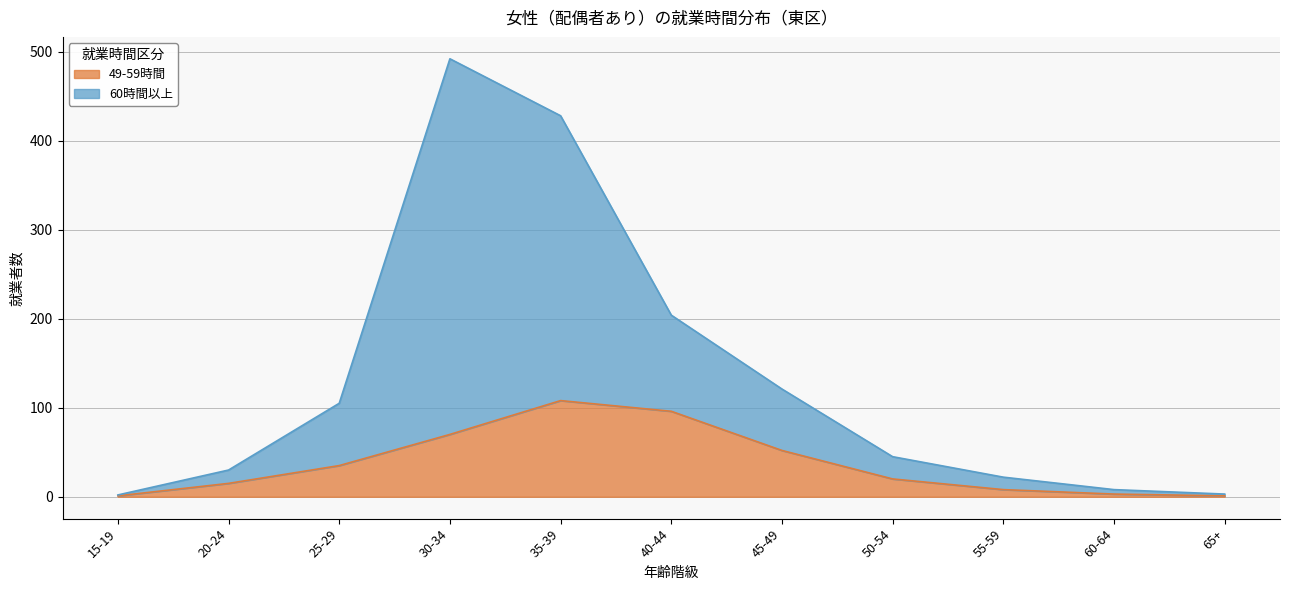

How many lines are shown in the chart?

2